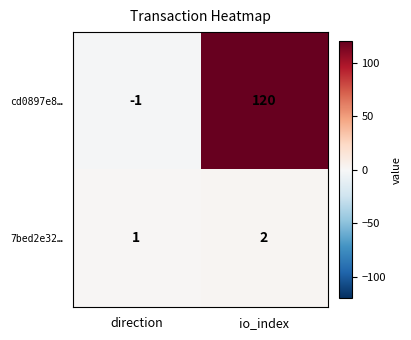

Is it true that 7bed2e32… equals 2 at io_index?

True